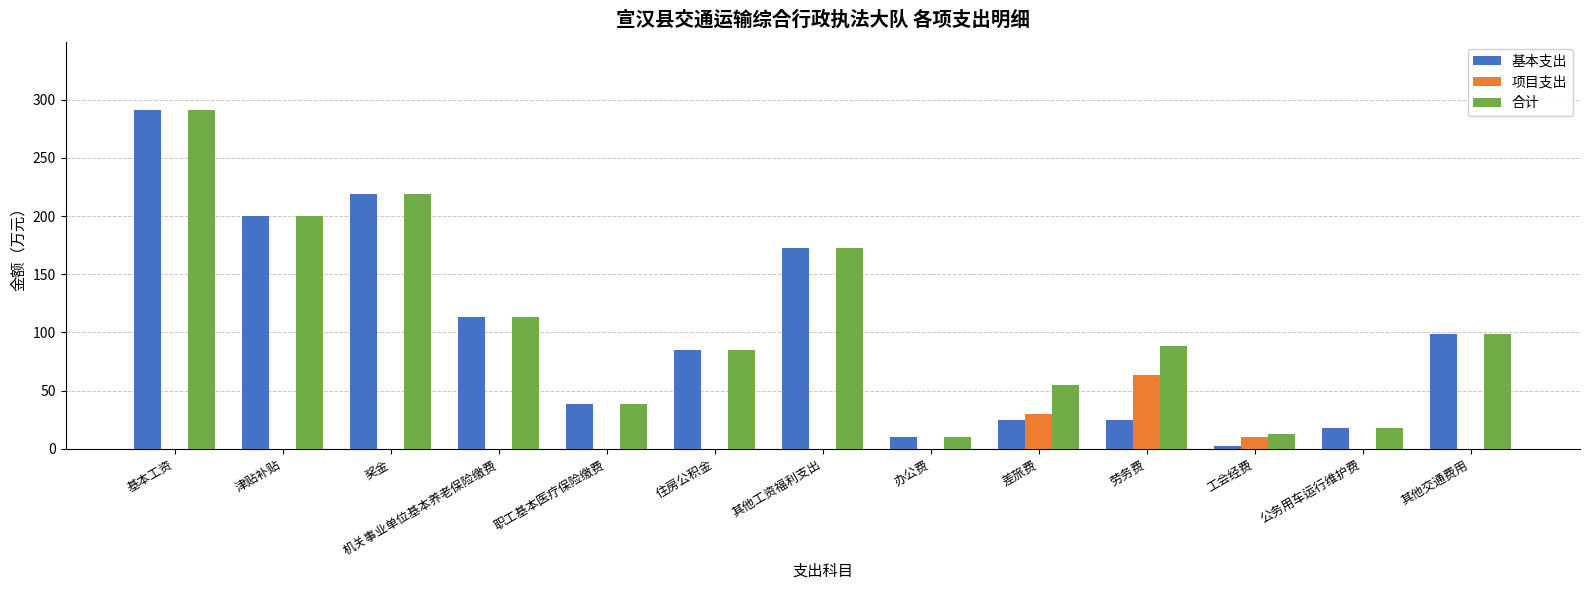

At which label does 基本支出 reach its peak?

基本工资